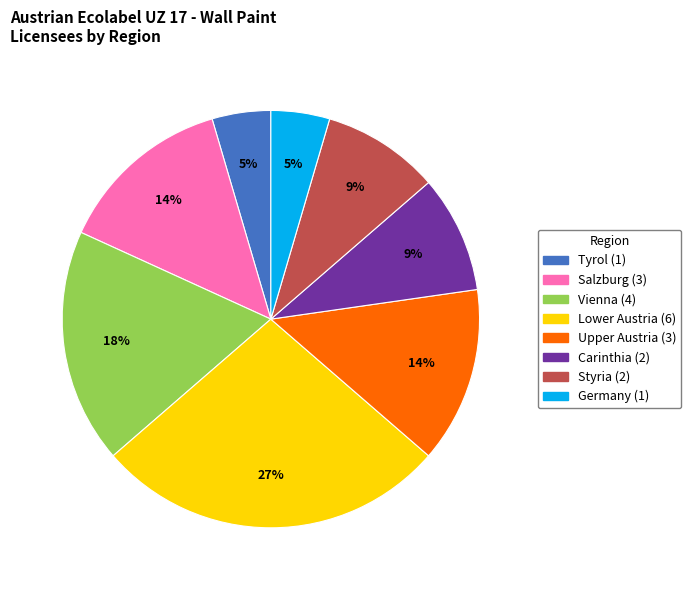

Which category has the biggest portion of the pie?

Lower Austria